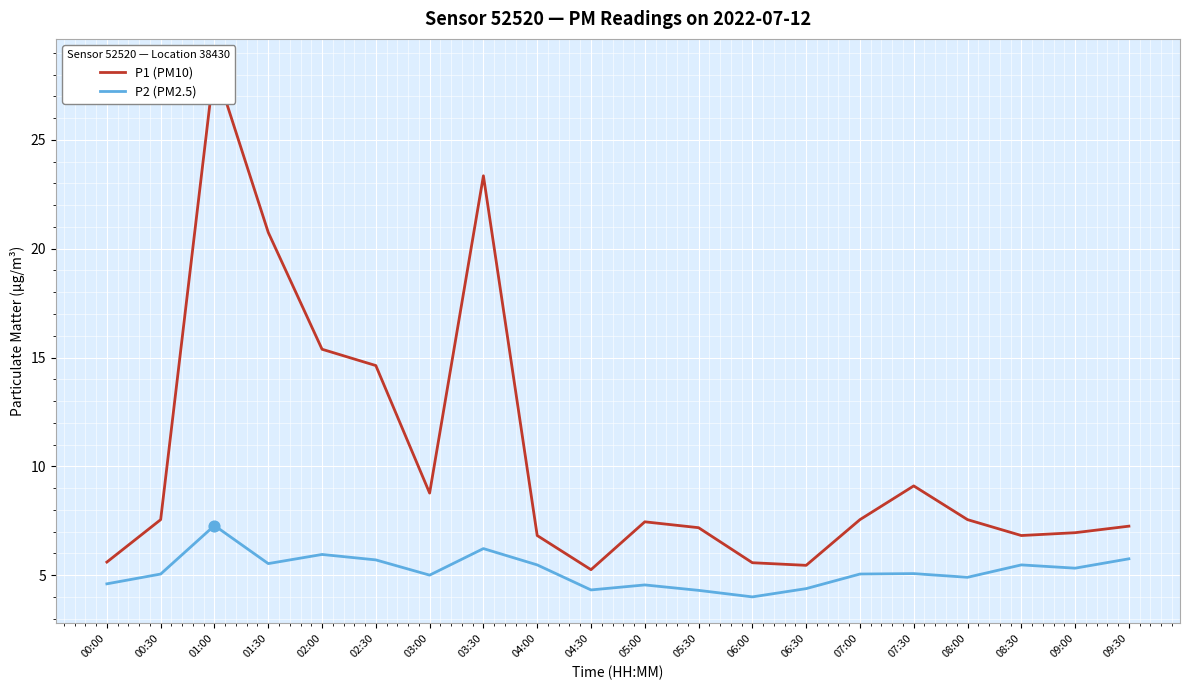

Which series contains the highest Y value?

P1 (PM10)